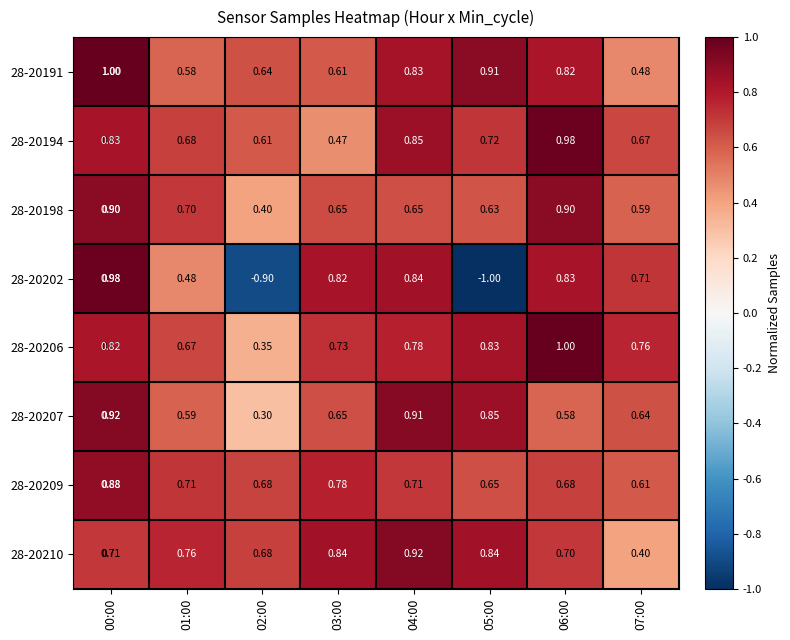

How many categories are shown in the chart?

8